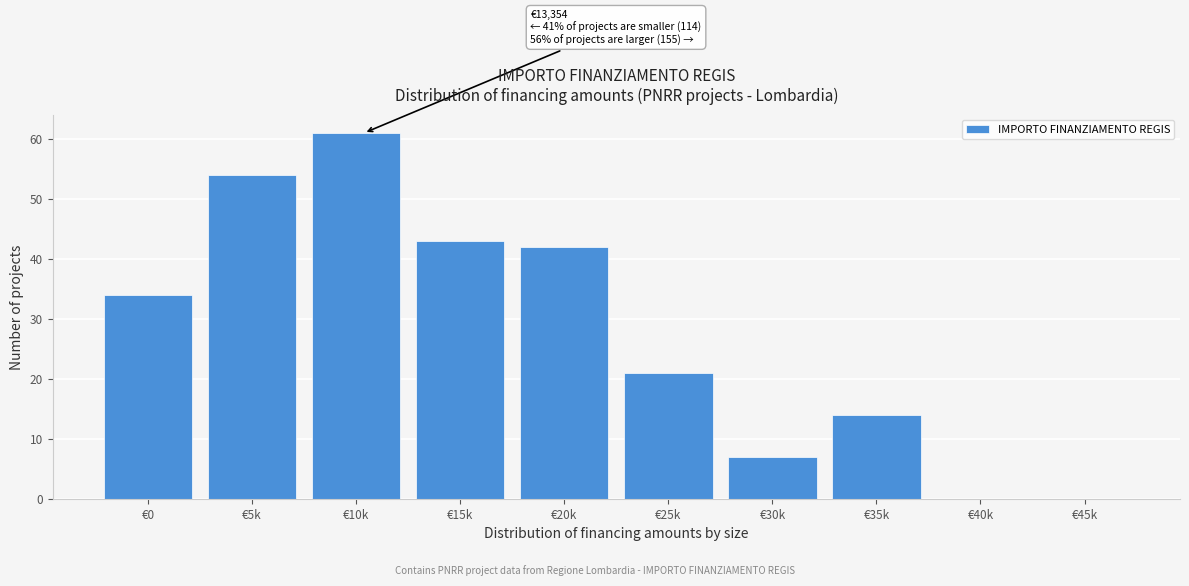

Reading left to right, what are all the values shown in this chart?

€0=34	€5k=54	€10k=61	€15k=43	€20k=42	€25k=21	€30k=7	€35k=14	€40k=0	€45k=0